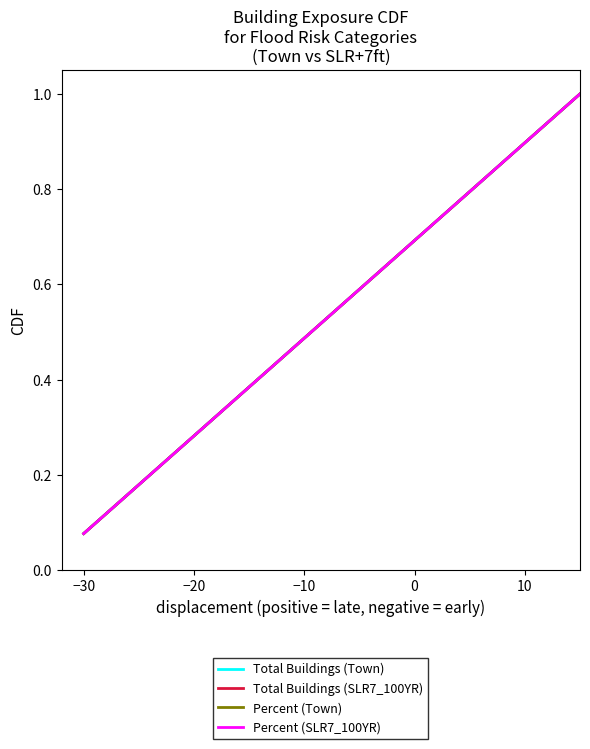

Is this an area chart (filled region under the line)?

No